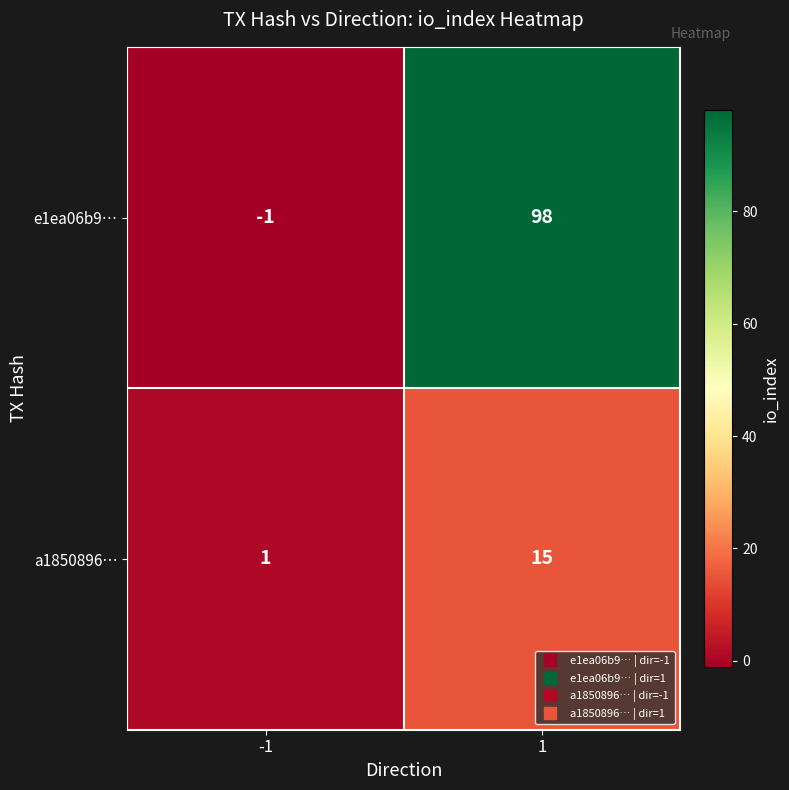

What is the average value of the a1850896… series?

8